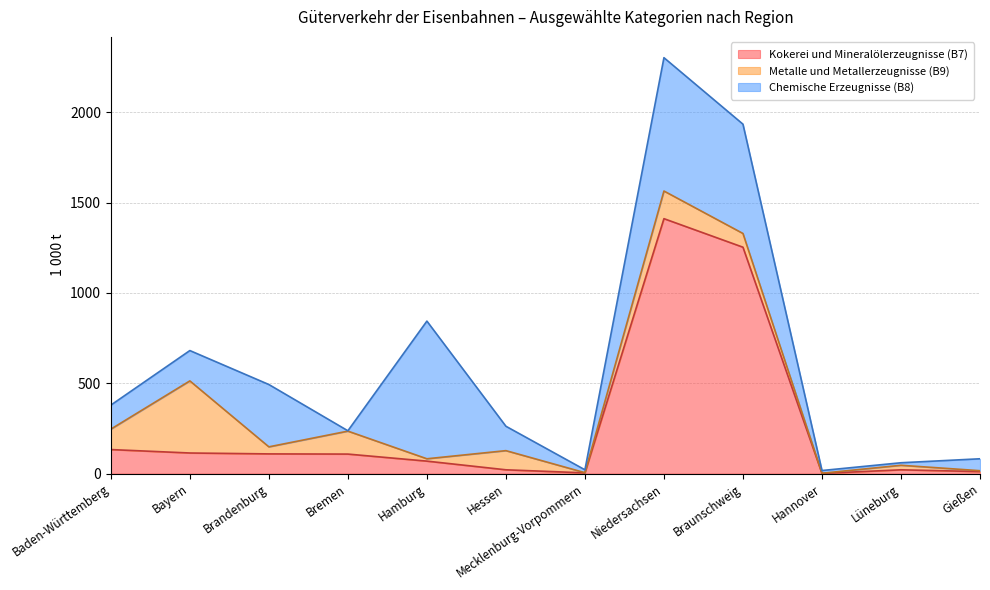

True or false: Chemische Erzeugnisse (B8) has more than 1 interior local peaks.

True